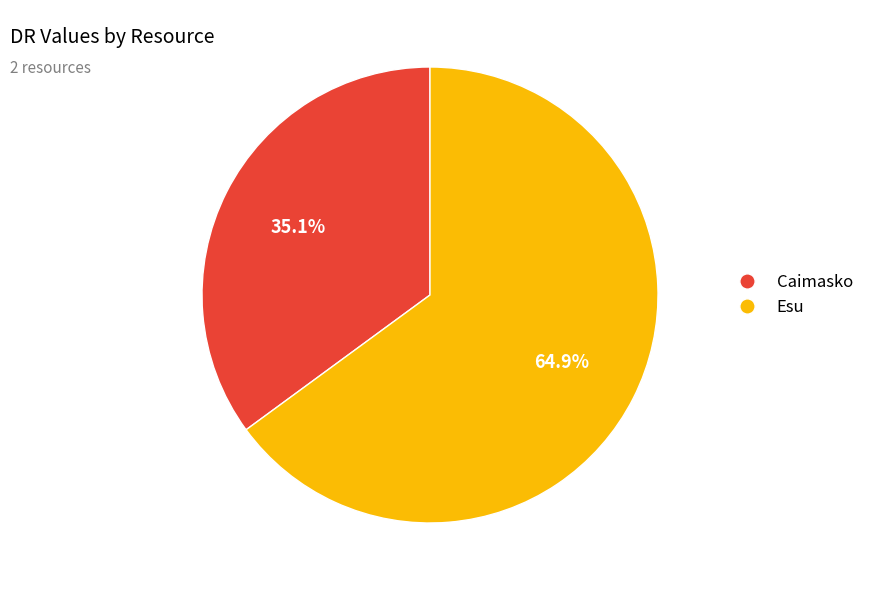

Count the number of slices in the pie.

2